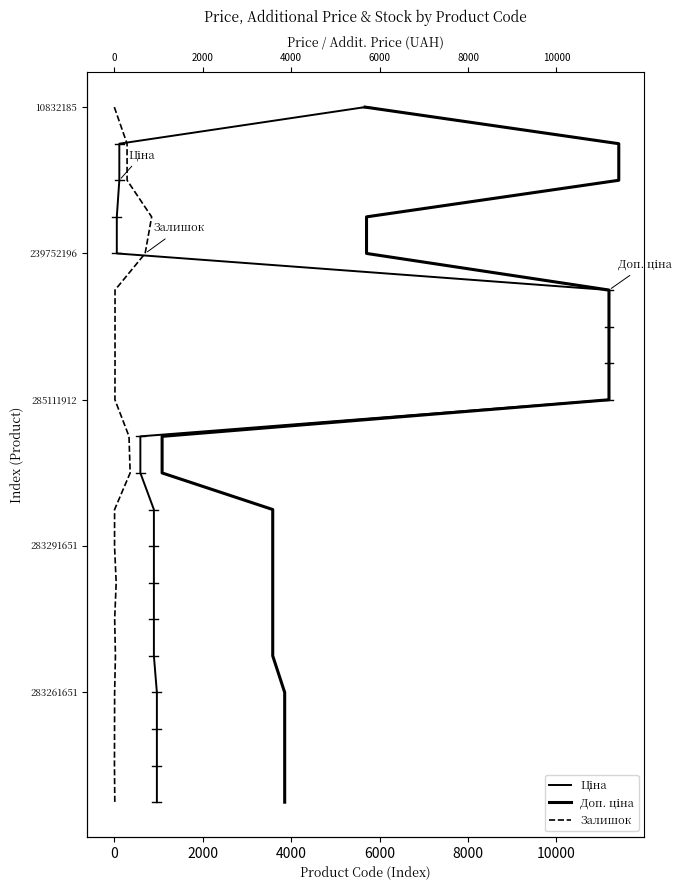

True or false: Доп. ціна has a value of 4 at 6000.

True